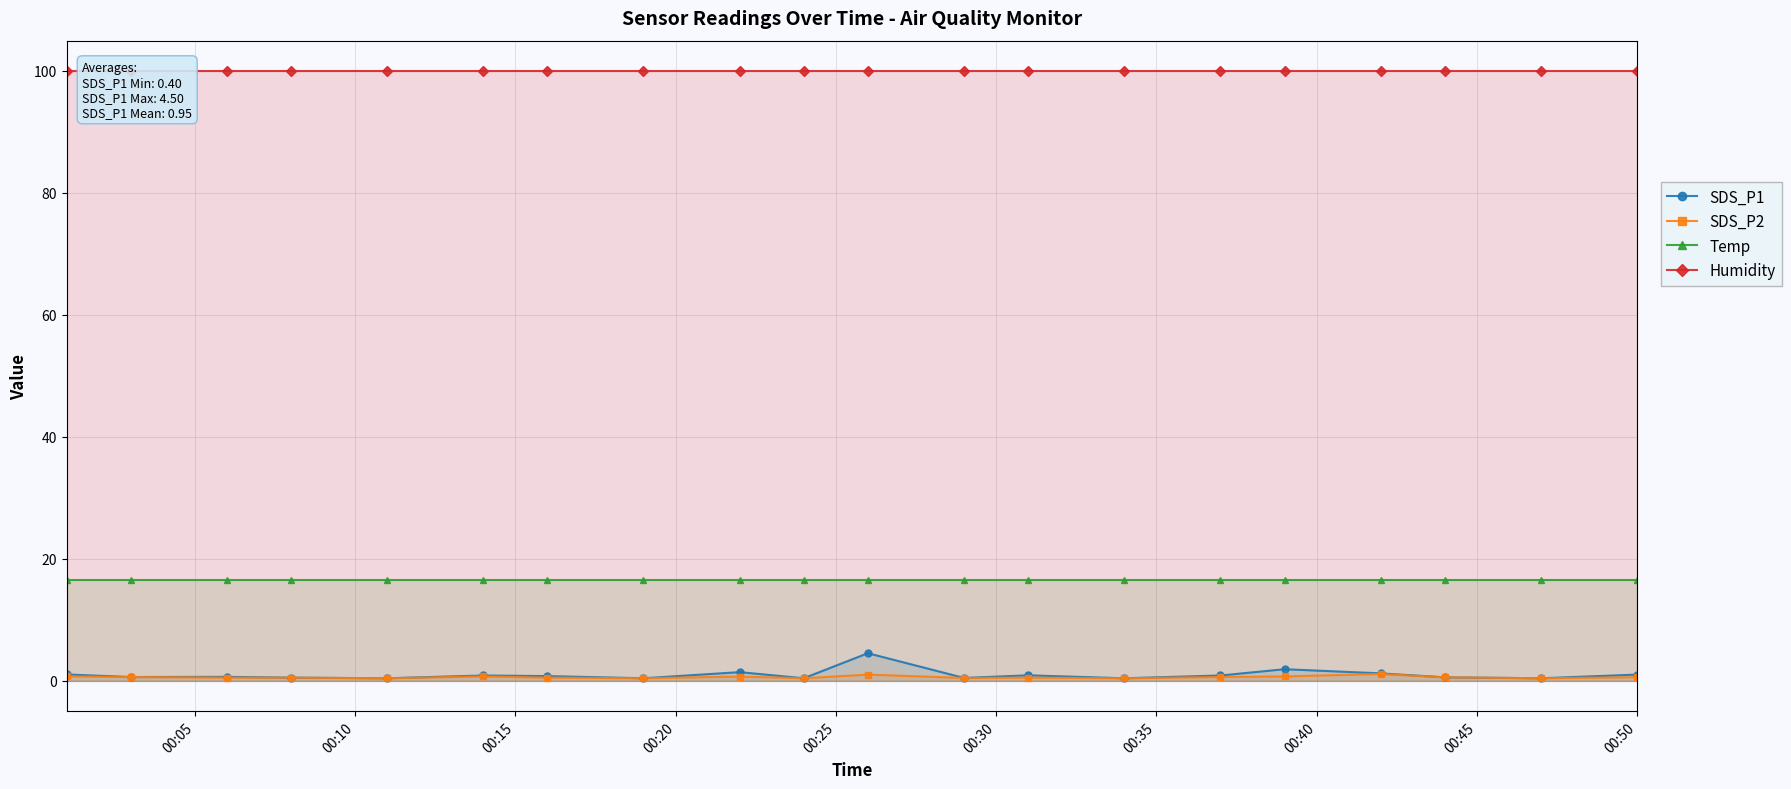

What is the value of the Temp point at the 9th from the left?

16.5